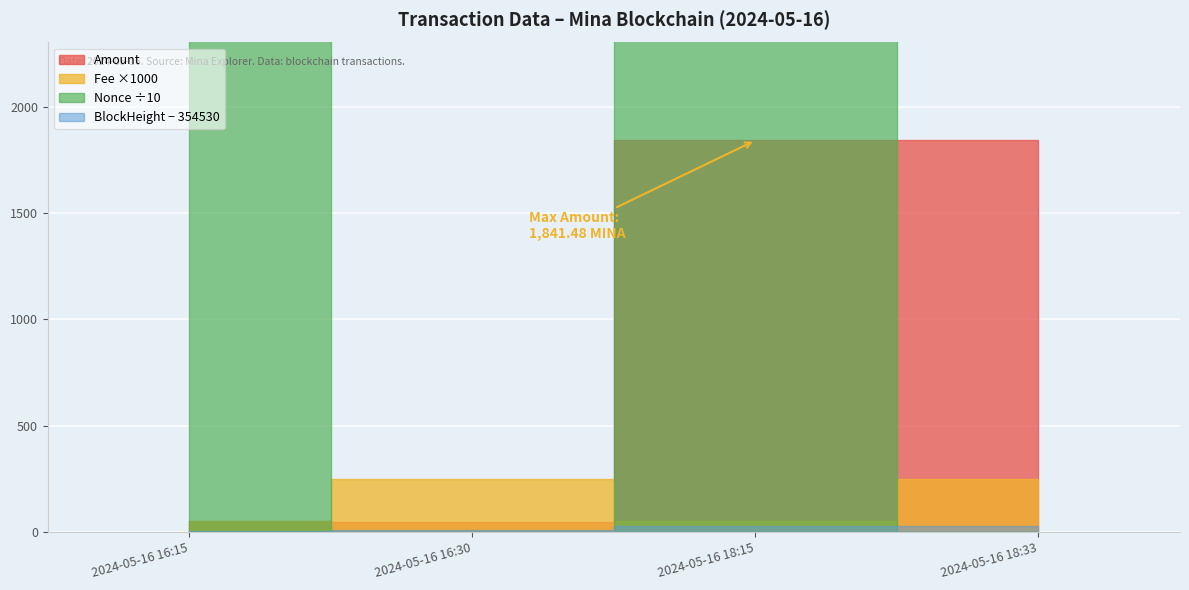

What is the sum of all Fee values?

0.6